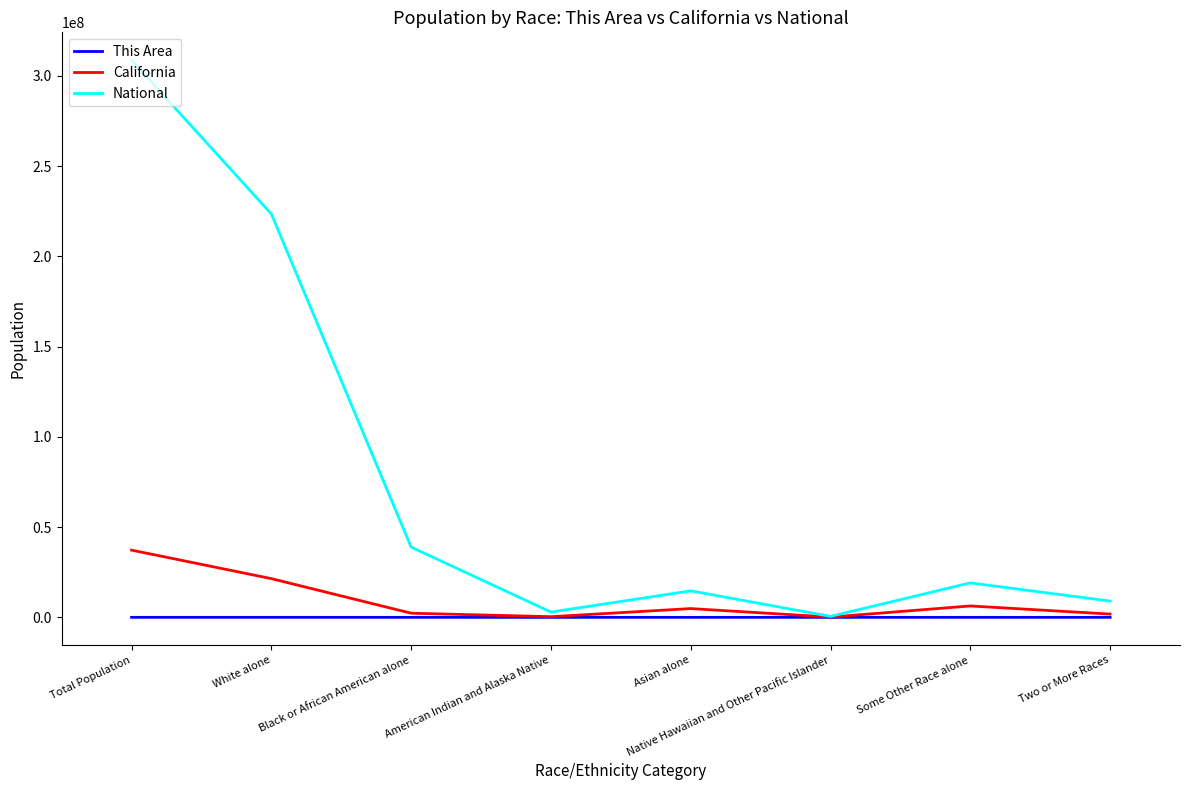

Which series has the largest range (max minus min)?

National